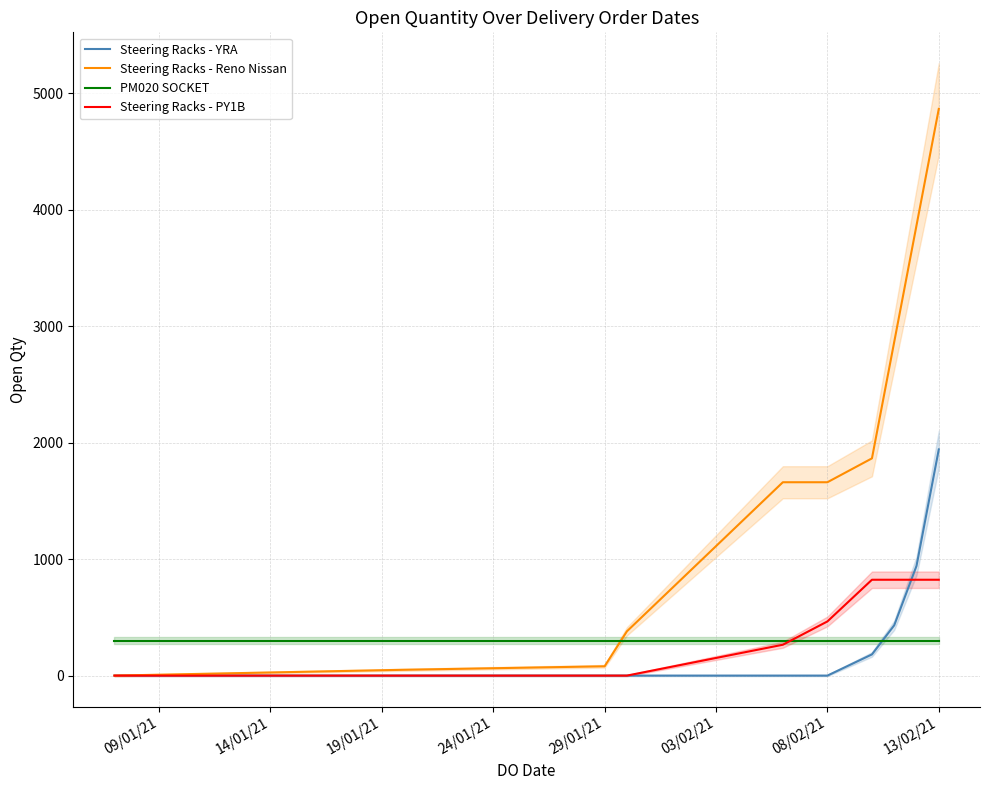

Which series ends up on top after the final intersection of PM020 SOCKET and Steering Racks - Reno Nissan?

Steering Racks - Reno Nissan